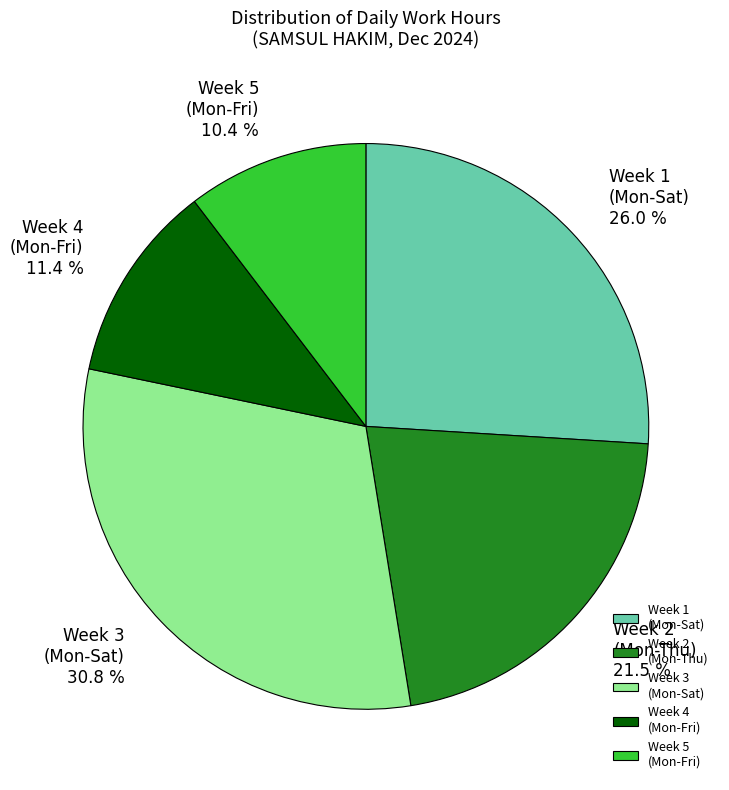

Is there any slice that represents more than half of the pie?

No